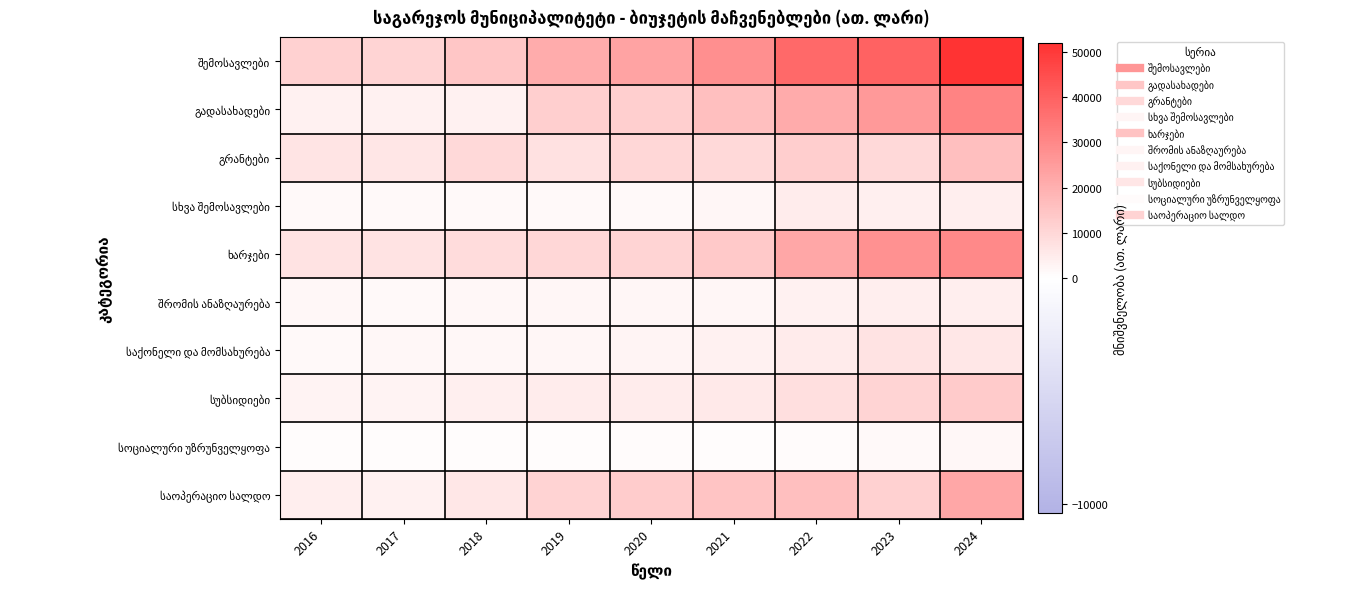

What is the spread (max minus min) of values at 2016?

10827.5